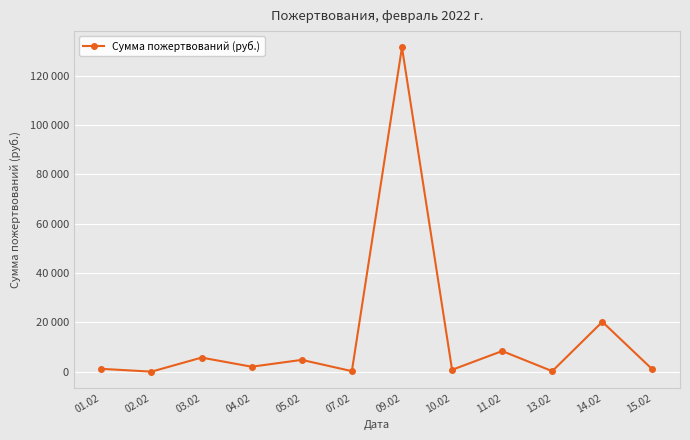

Which has a higher value, 01.02 or 10.02?

01.02